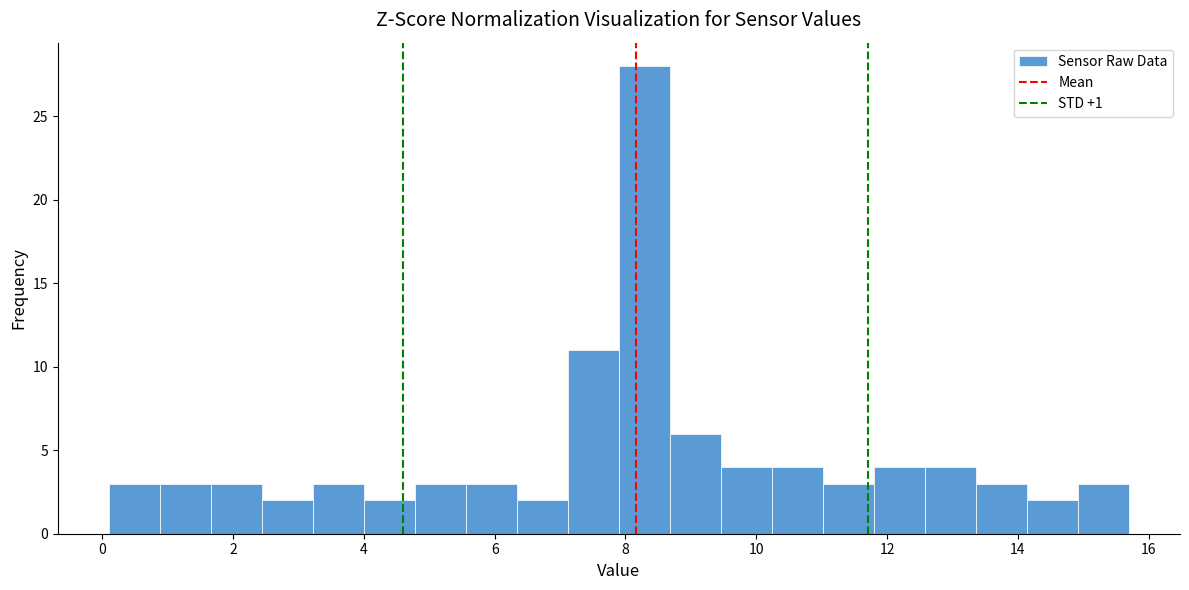

Read against the x-axis, roughly where is the centre of the tallest bar?

8.2